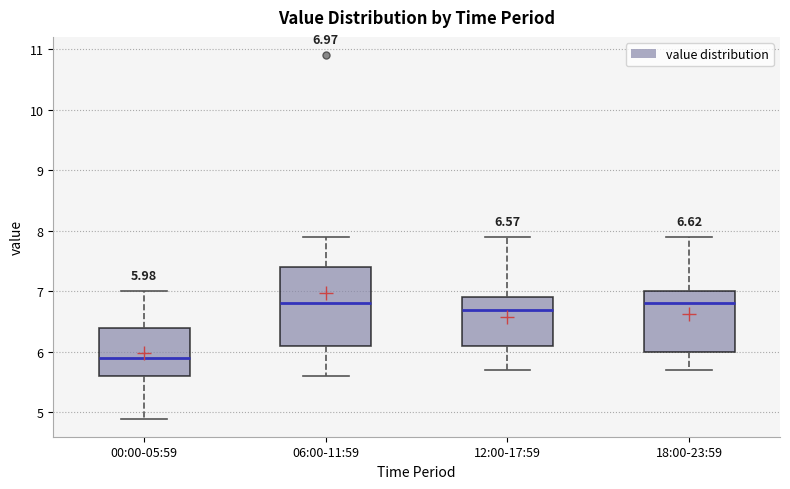

Which box is the tallest, from its lower edge to its upper edge?

06:00-11:59